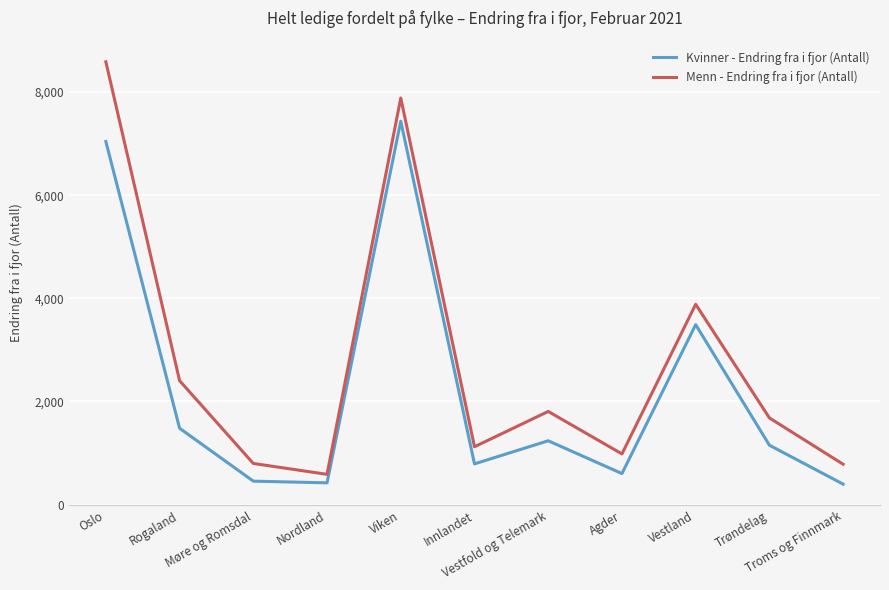

How many series are shown in this chart?

2